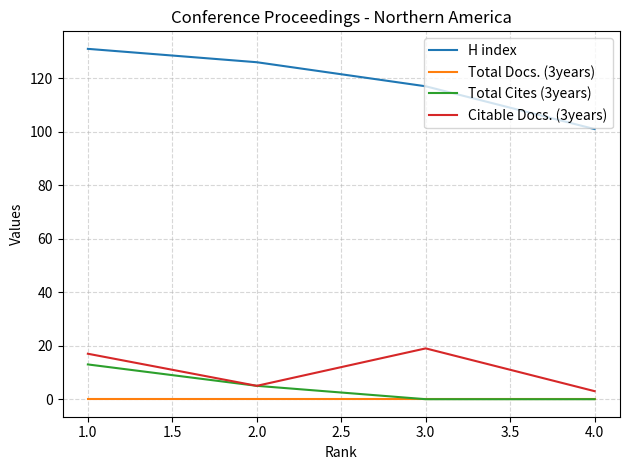

True or false: Total Cites (3years) and H index cross at least once.

False